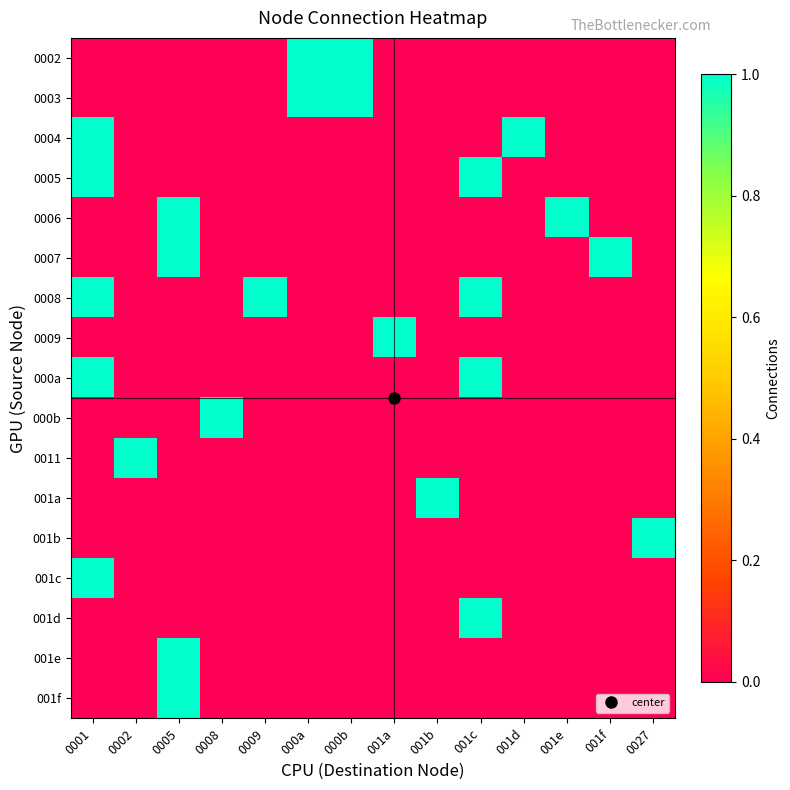

Between 000b and 001d, which is larger?

000b